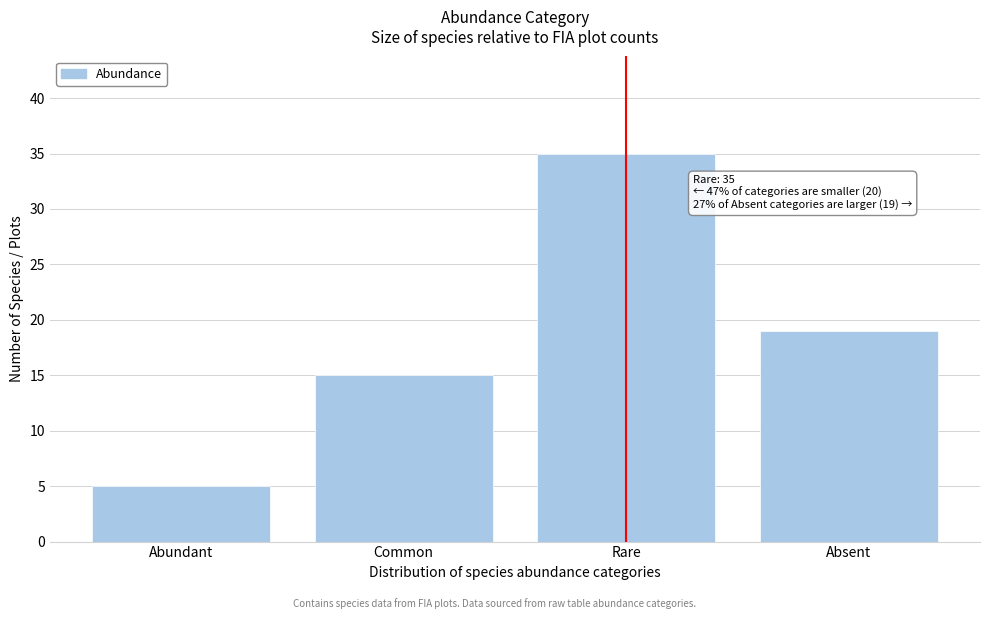

Reading left to right, transcribe all the data shown in this chart.

Abundant=5	Common=15	Rare=35	Absent=19